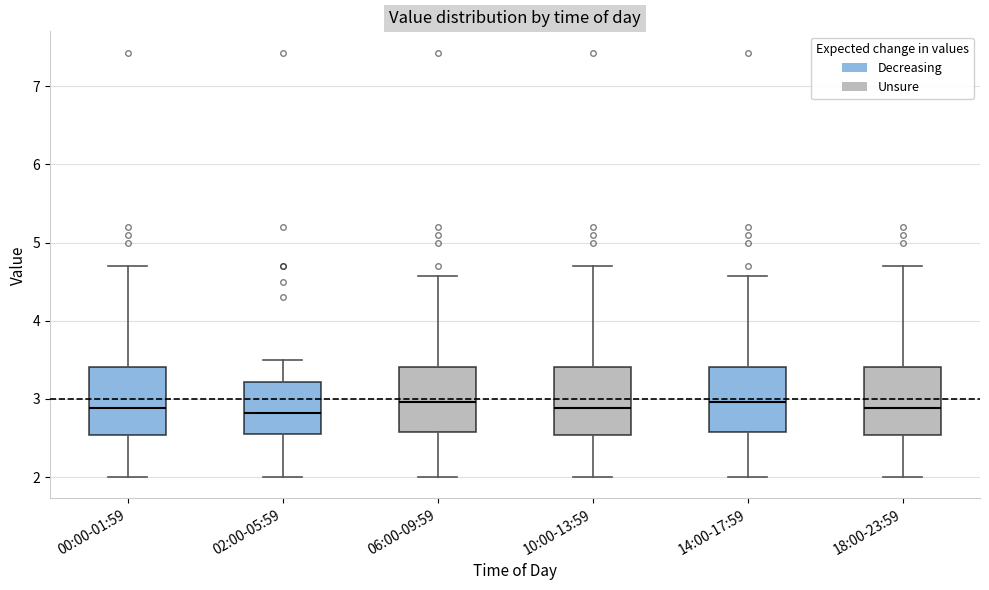

Reading left to right, read every box against the y-axis: the position of its median line, the range the box covers, and the ends of its whiskers. The values are not printed on the chart, so give them approximately, as read against the axis.

00:00-01:59: median 2.9, box 2.5 to 3.4, whiskers 2.0 to 4.7
02:00-05:59: median 2.8, box 2.6 to 3.2, whiskers 2.0 to 3.5
06:00-09:59: median 3.0, box 2.6 to 3.4, whiskers 2.0 to 4.6
10:00-13:59: median 2.9, box 2.5 to 3.4, whiskers 2.0 to 4.7
14:00-17:59: median 3.0, box 2.6 to 3.4, whiskers 2.0 to 4.6
18:00-23:59: median 2.9, box 2.5 to 3.4, whiskers 2.0 to 4.7